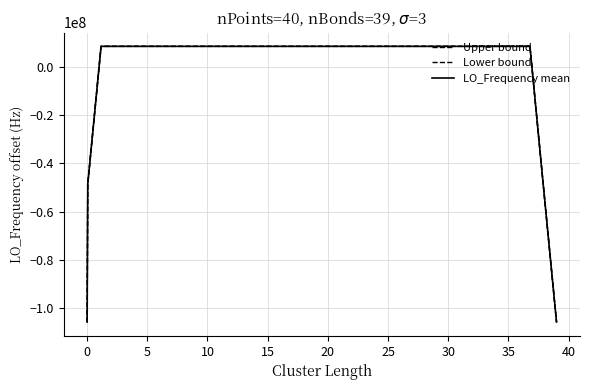

How many lines are shown in the chart?

3